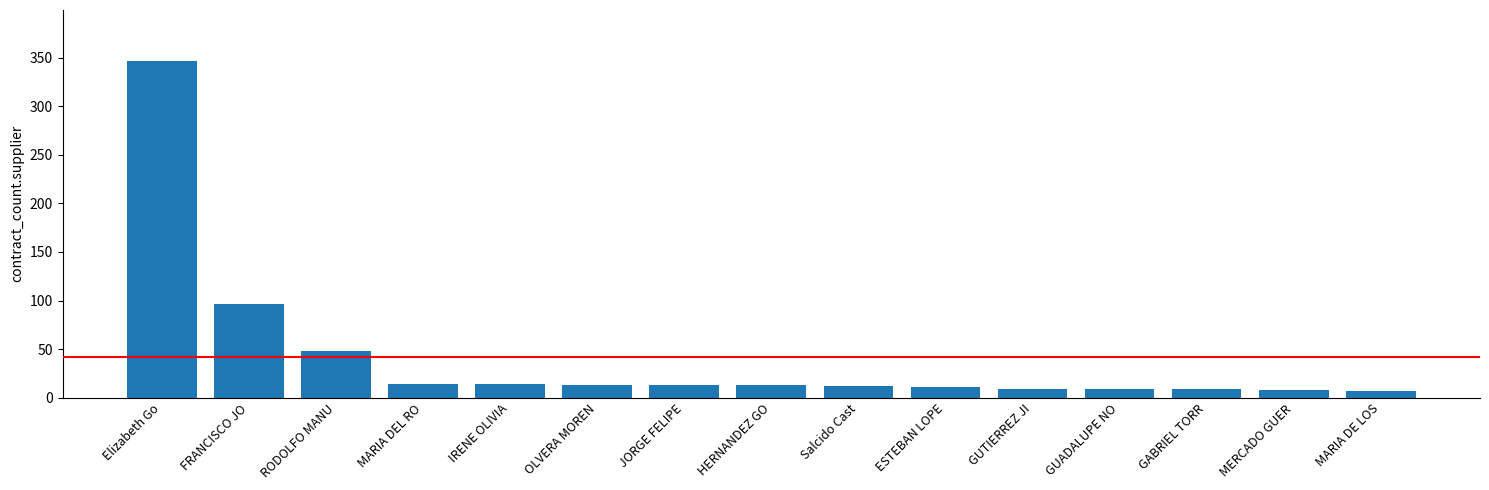

What is the difference between the maximum and minimum values?

340